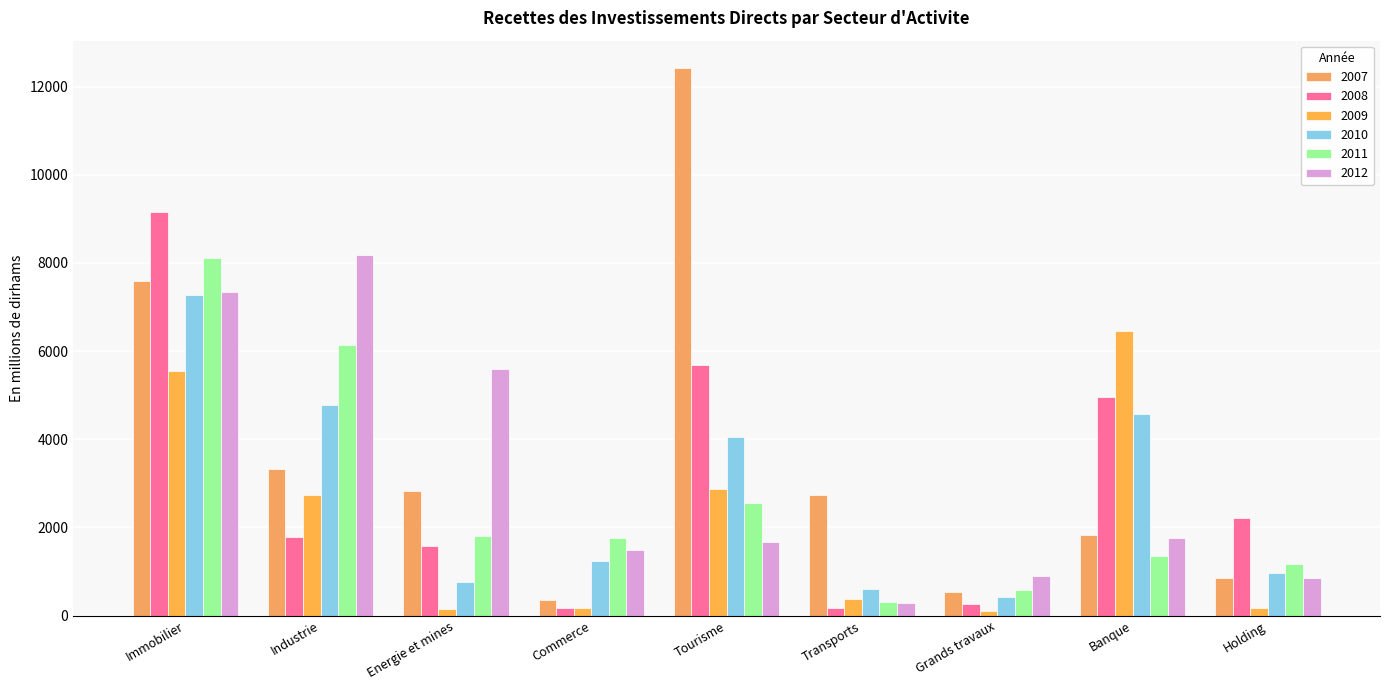

Reading left to right, list all the values displayed in this chart.

2007: 7590.8	3314.4	2818.5	343.7	12421.7	2737.5	532.1	1823.7	847.8
2008: 9152.0	1784.0	1568.4	179.7	5674.9	175.9	252.3	4959.6	2209.2
2009: 5554.6	2724.9	155.0	180.2	2872.7	379.2	112.1	6444.8	171.2
2010: 7268.4	4772.1	754.0	1240.0	4058.9	593.5	424.1	4562.7	961.2
2011: 8118.5	6129.5	1799.2	1755.9	2564.8	302.1	570.7	1357.4	1172.6
2012: 7331.5	8169.0	5591.8	1479.7	1680.0	294.5	903.0	1764.6	845.8